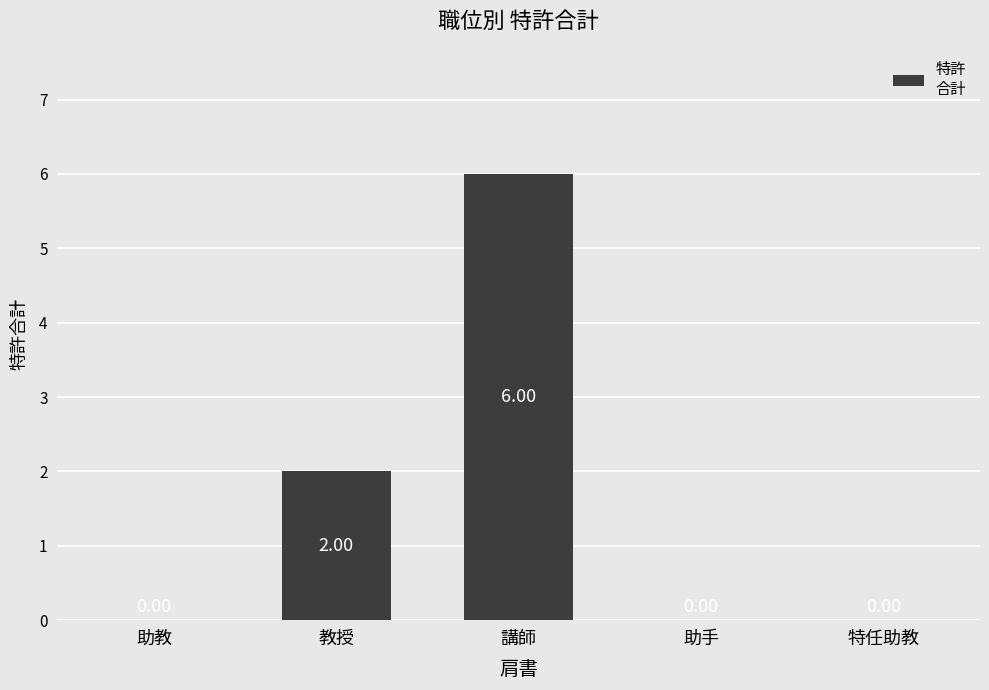

At which label is the value closest to 3?

教授